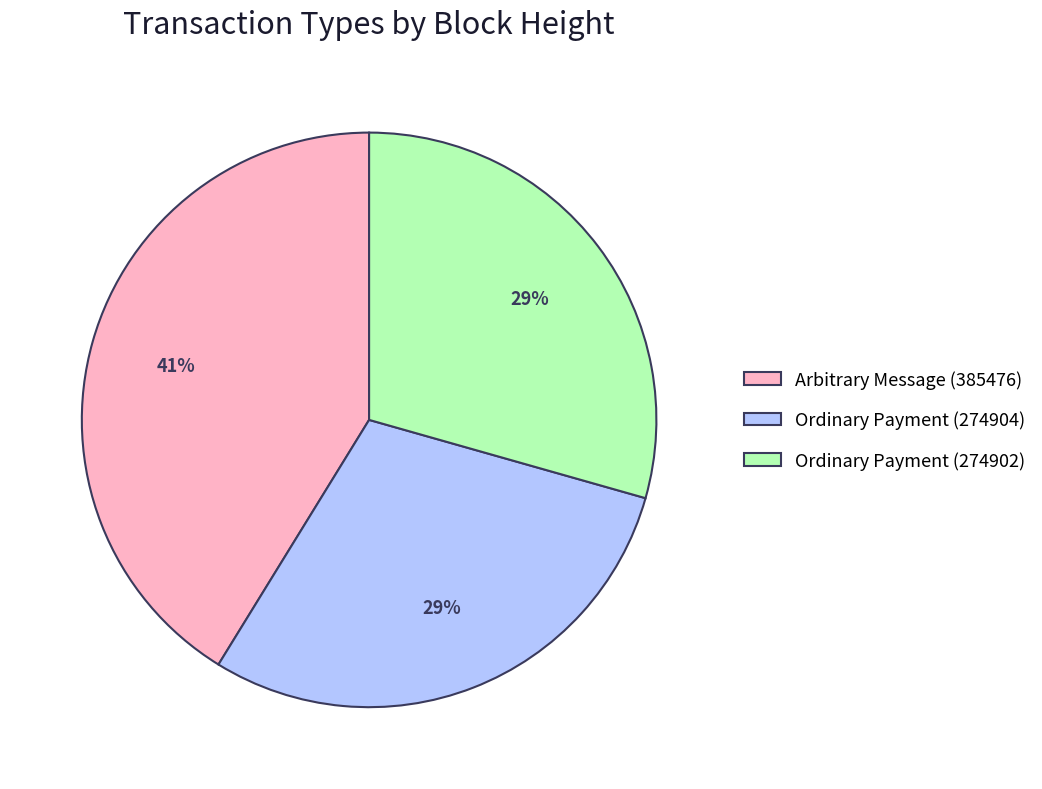

Is it true that Arbitrary Message (385476) is 41% of the pie?

True